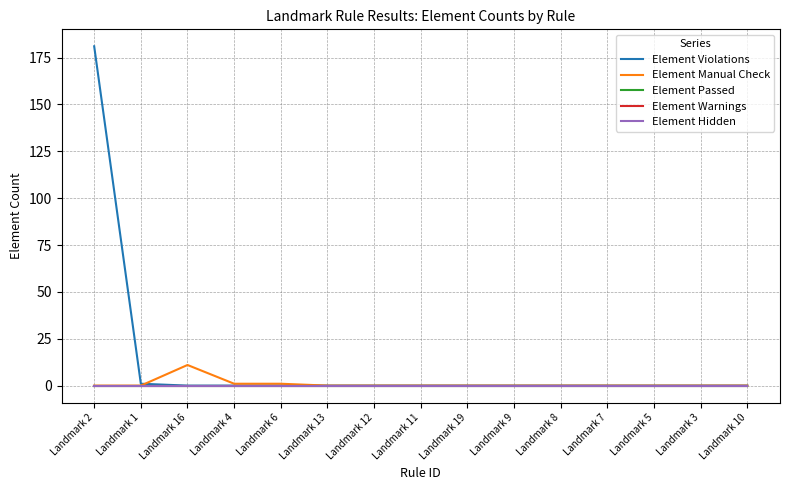

Does the chart have visible grid lines?

Yes